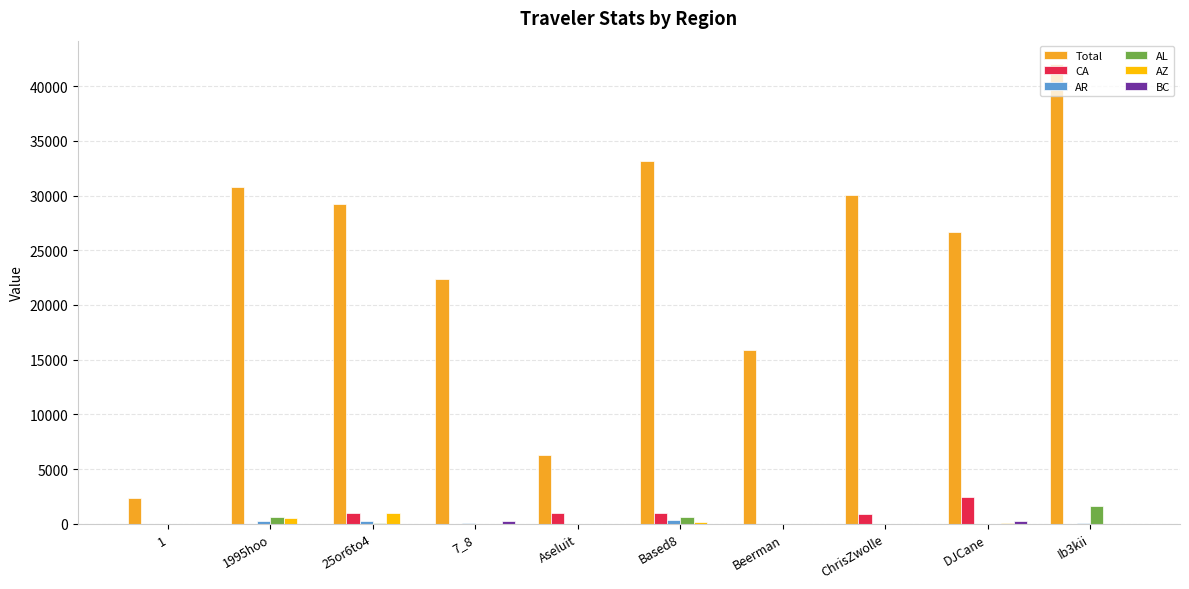

How many groups of bars are there?

10